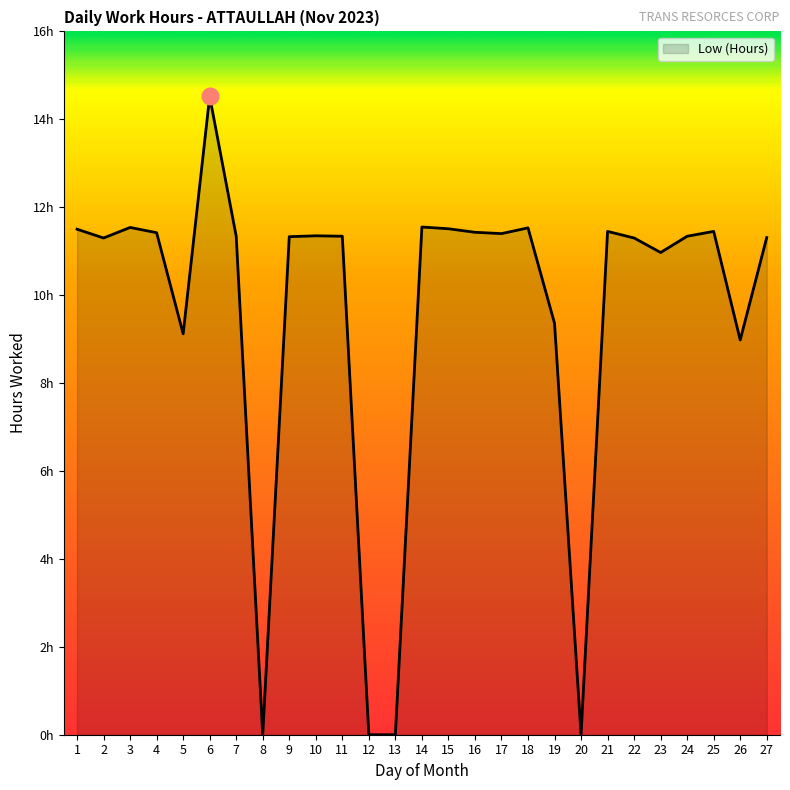

Where does the data first go above 11?

1